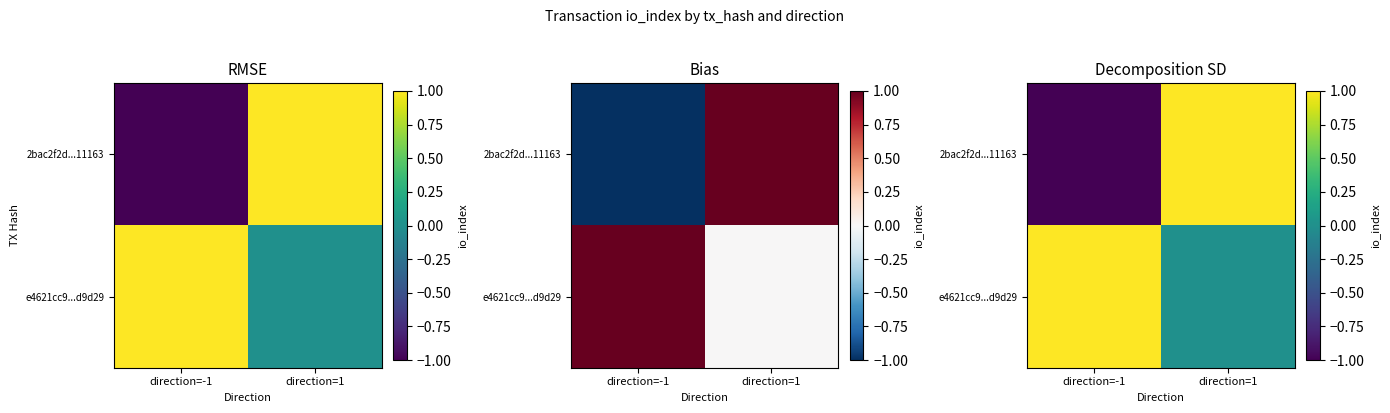

What is the total value across all series at direction=1?

1